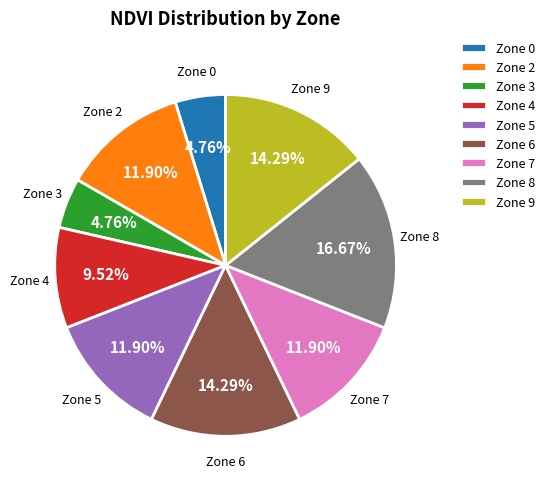

Is there any slice that represents more than half of the pie?

No